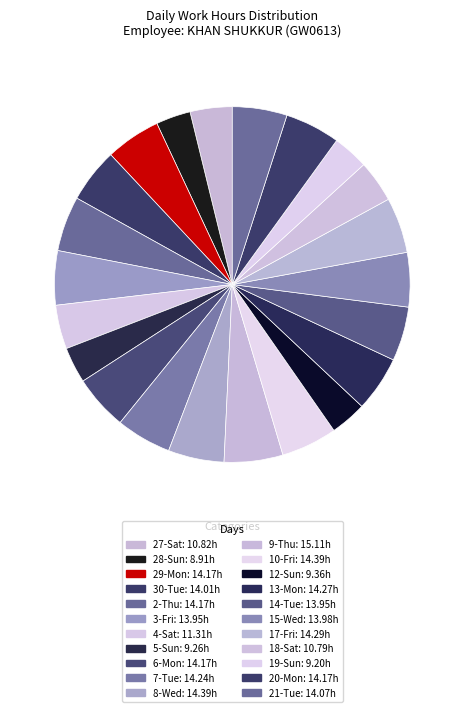

Rank the categories by value from lowest to highest.

28-Sun, 19-Sun, 5-Sun, 12-Sun, 18-Sat, 27-Sat, 4-Sat, 3-Fri, 14-Tue, 15-Wed, 30-Tue, 21-Tue, 29-Mon, 2-Thu, 6-Mon, 20-Mon, 7-Tue, 13-Mon, 17-Fri, 8-Wed, 10-Fri, 9-Thu